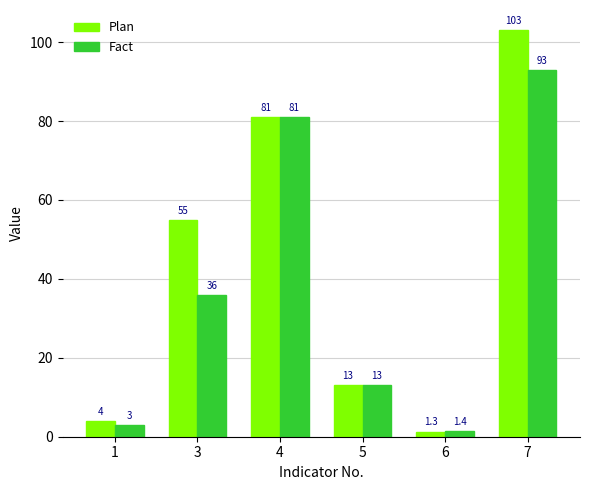

At which category does the chart reach its peak across all series?

7